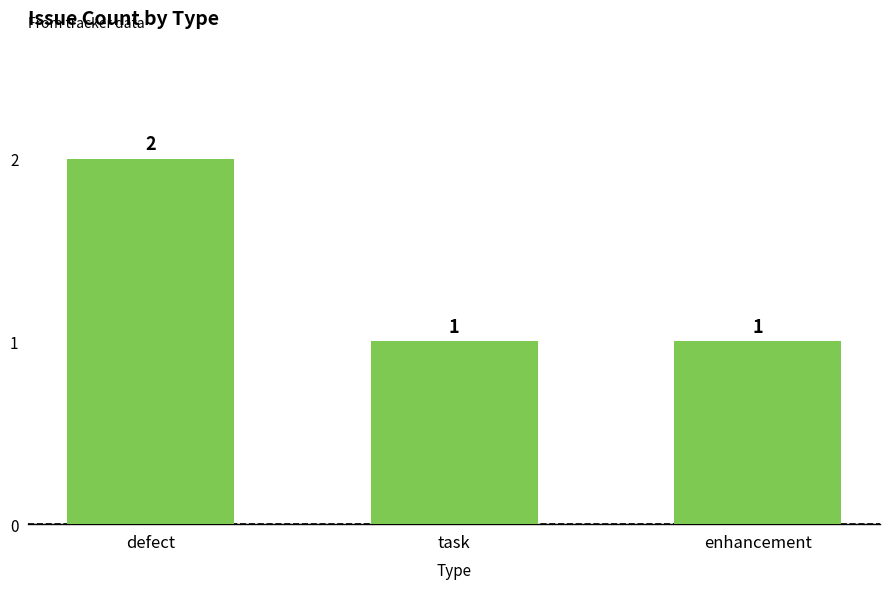

What is the label of the 3rd bar from the left?

enhancement